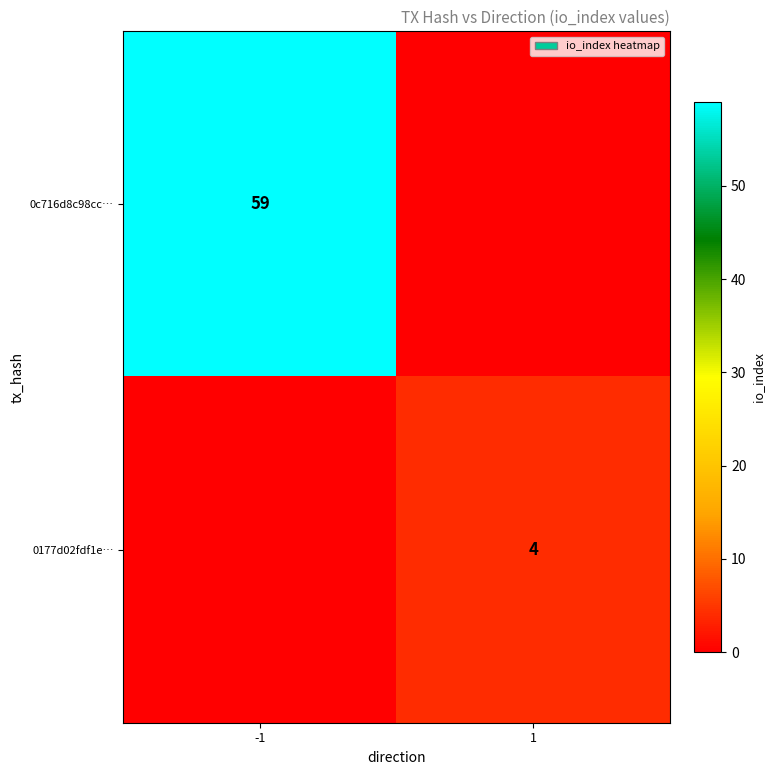

Is it true that 0c716d8c98cc… equals 59 at -1?

True